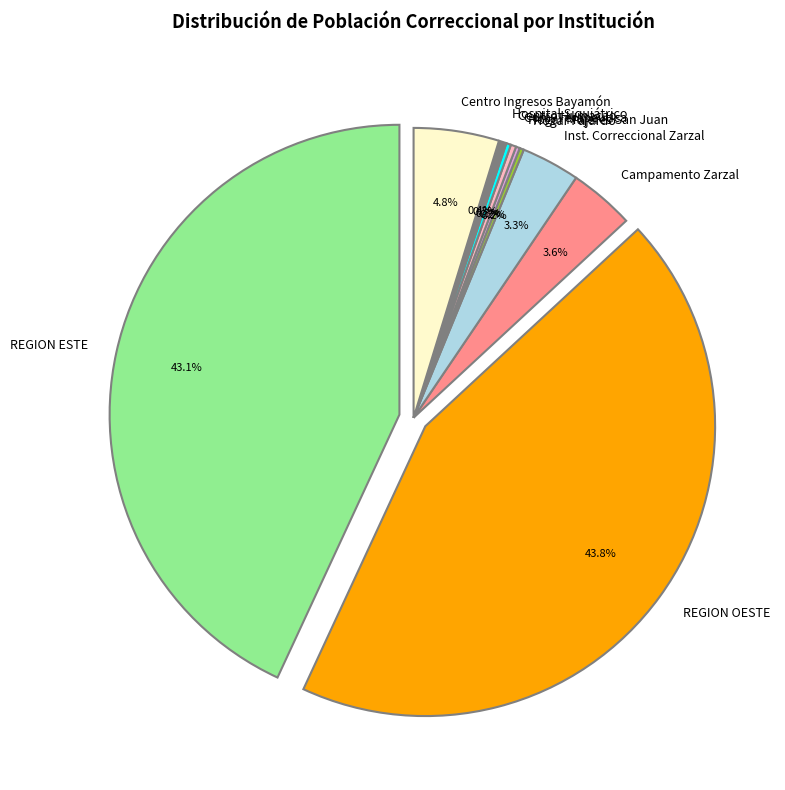

True or false: REGION OESTE accounts for 56% of the total.

False